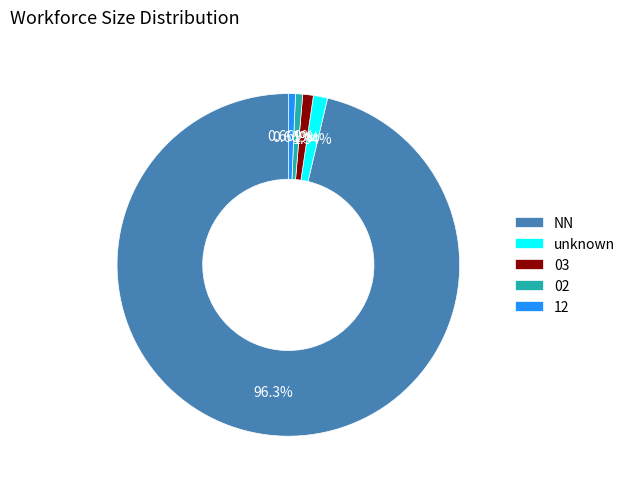

How many segments does this pie chart have?

5